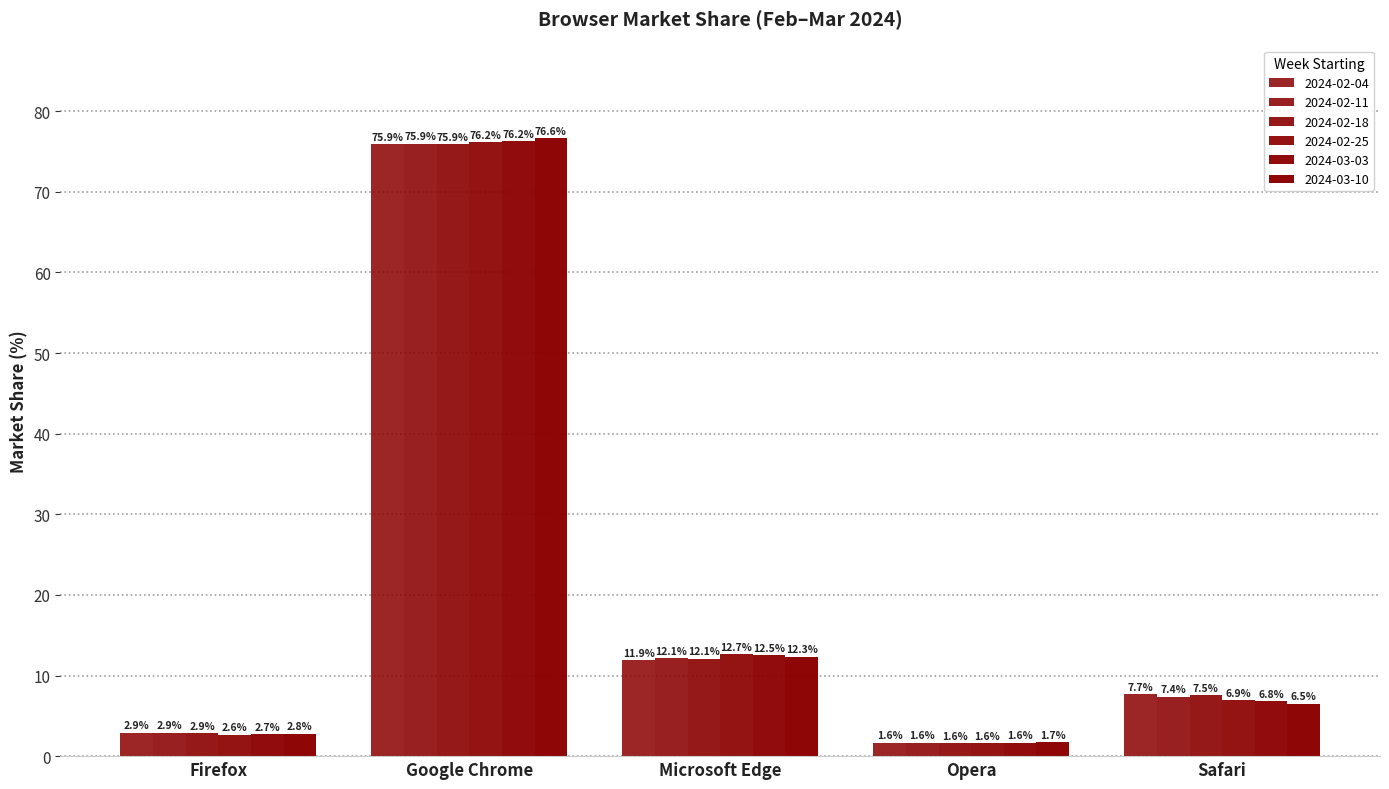

How many data points in 2024-03-03 are above 6?

3